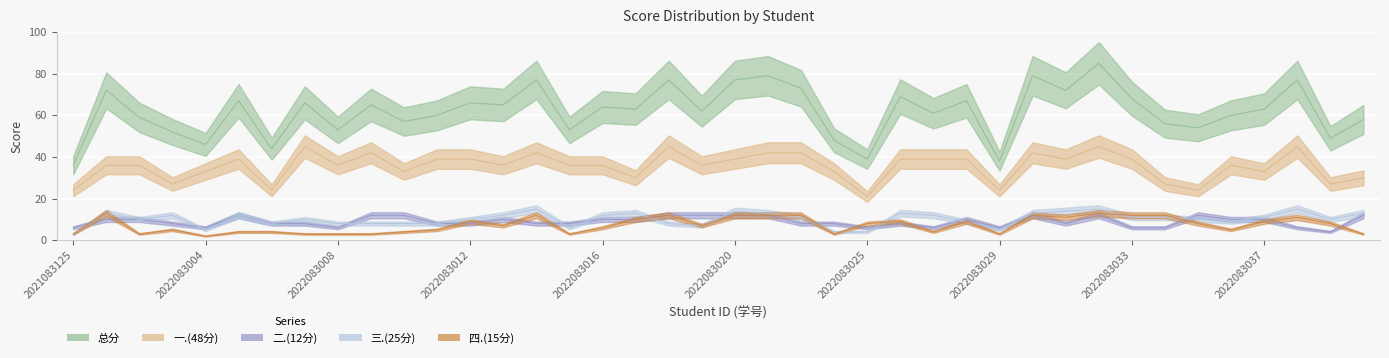

What is the total value across all series at 2022083019?

124